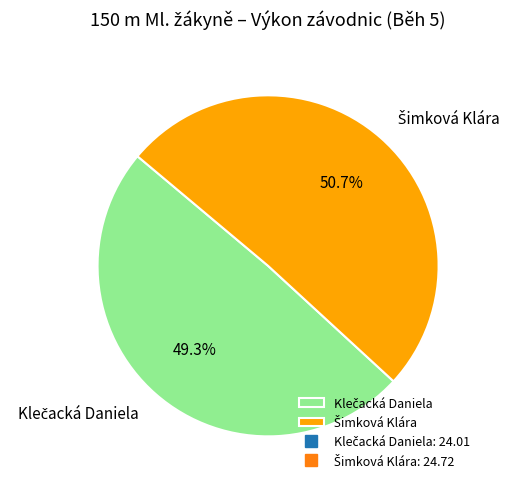

How many slices are in this pie chart?

2